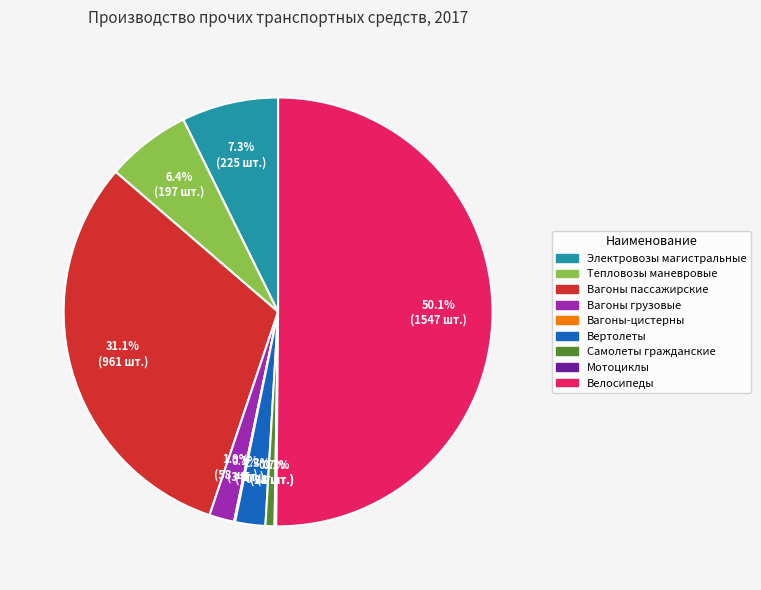

True or false: Вагоны пассажирские accounts for 16% of the total.

False